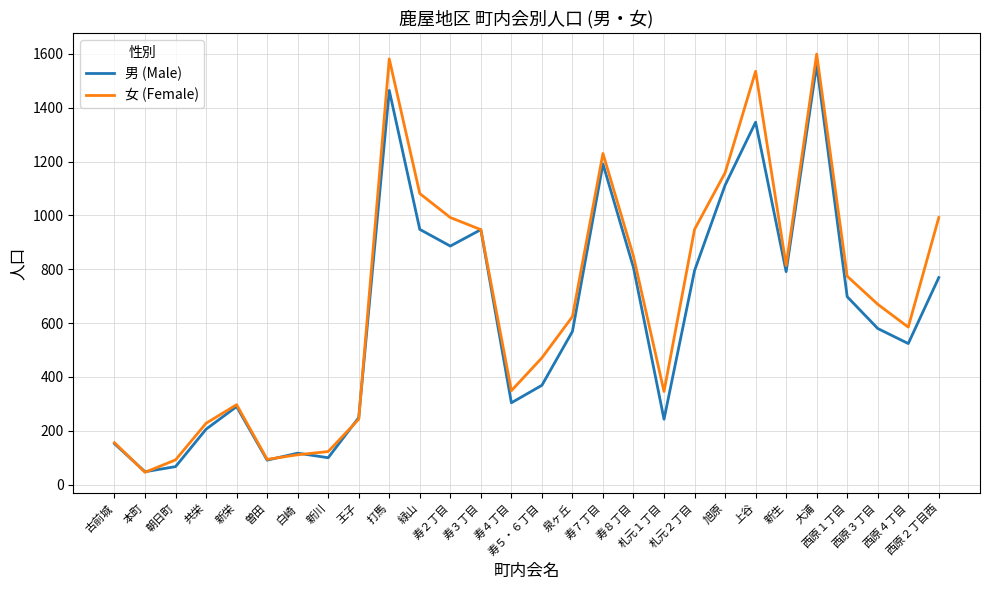

Which series has the largest range (max minus min)?

女 (Female)